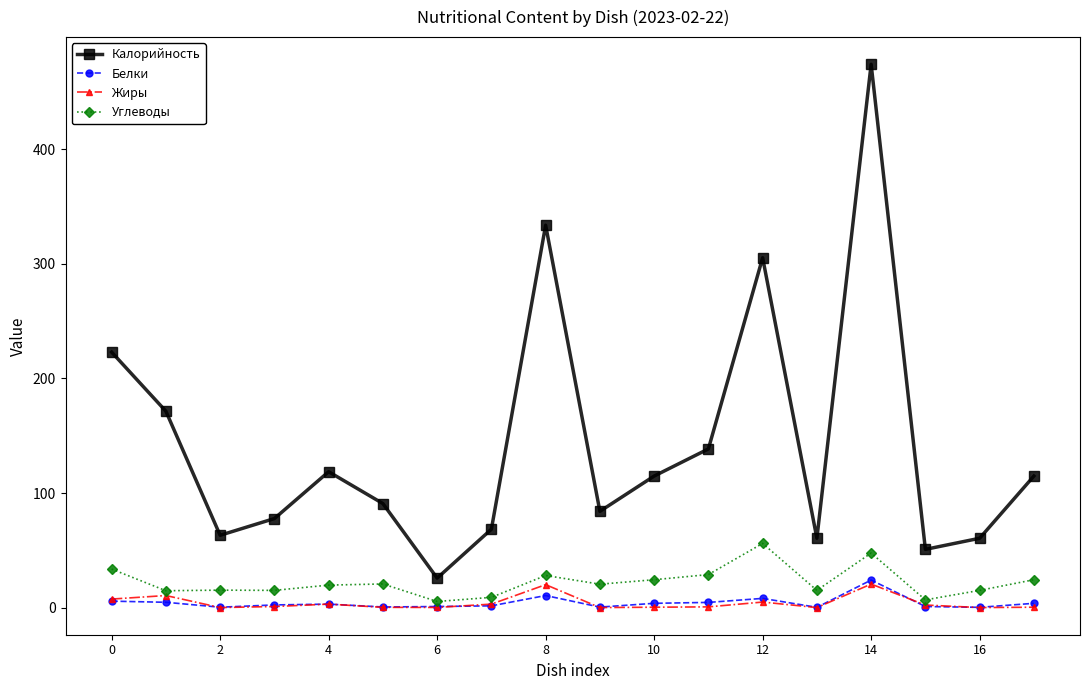

What is the value of the Калорийность point at the 18th from the left?

114.8